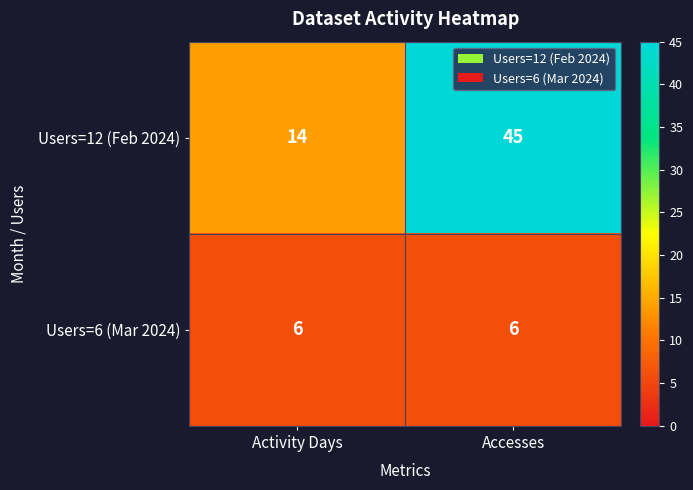

Read the Users=12 (Feb 2024) value at Activity Days.

14